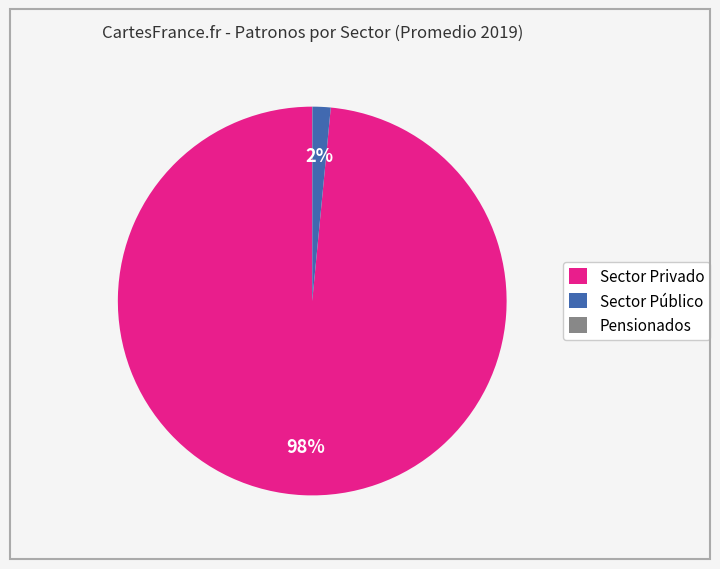

To the nearest percent, what is the difference between the largest and smallest slice percentages?

98%